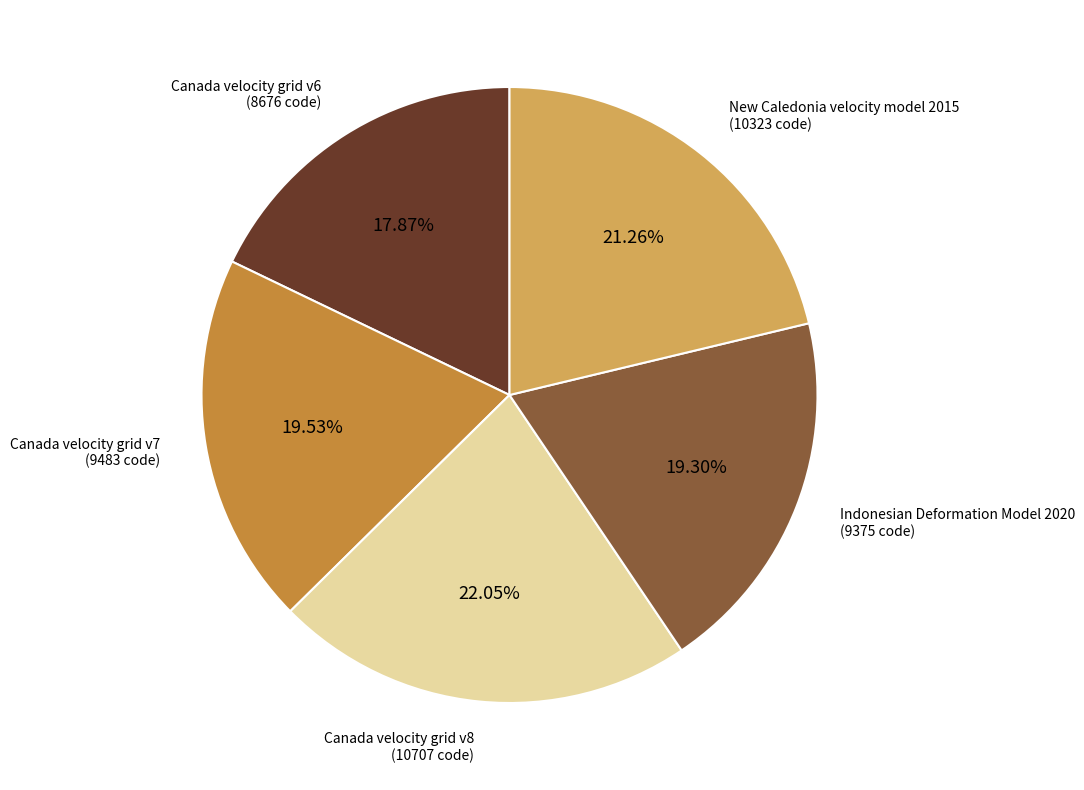

What is the largest slice in the pie chart?

Canada velocity grid v8